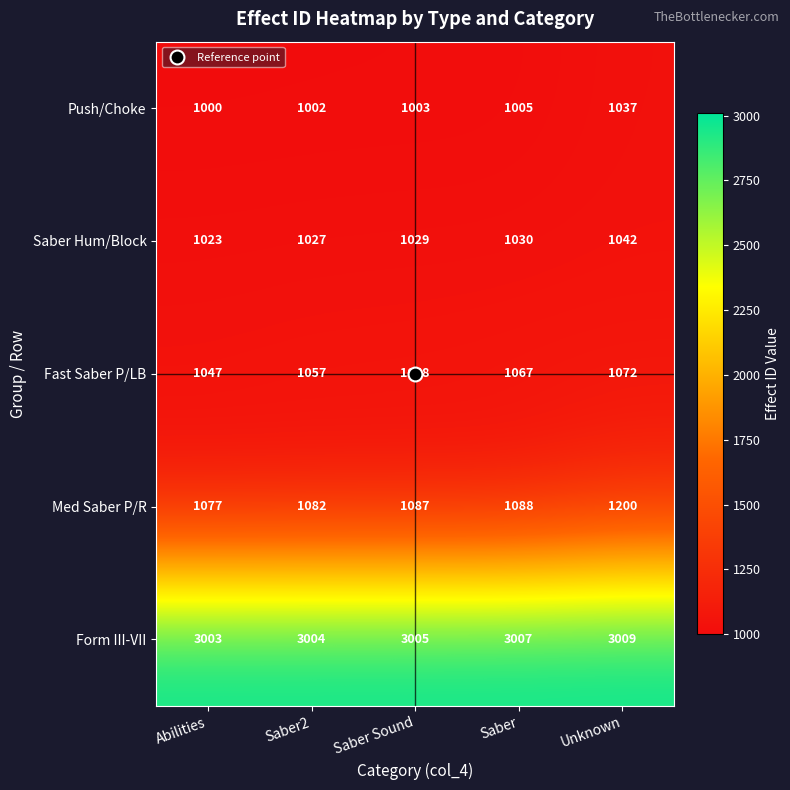

At how many categories does at least one series exceed 2375?

5